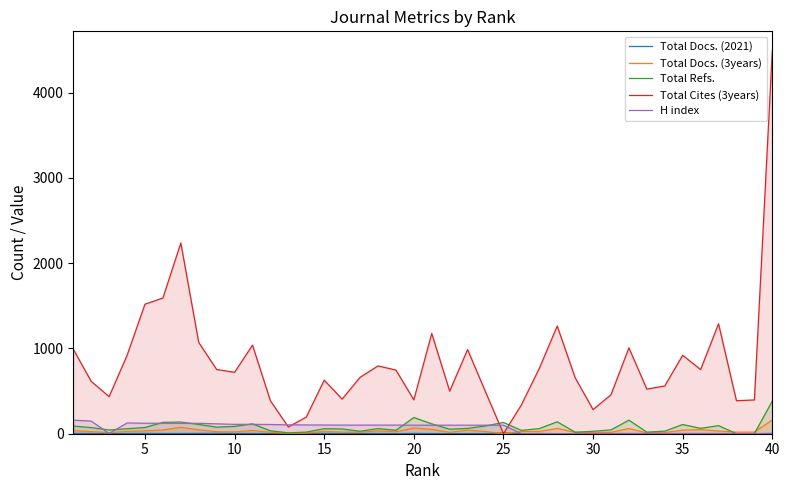

What is the average value of the Total Docs. (3years) series?

32